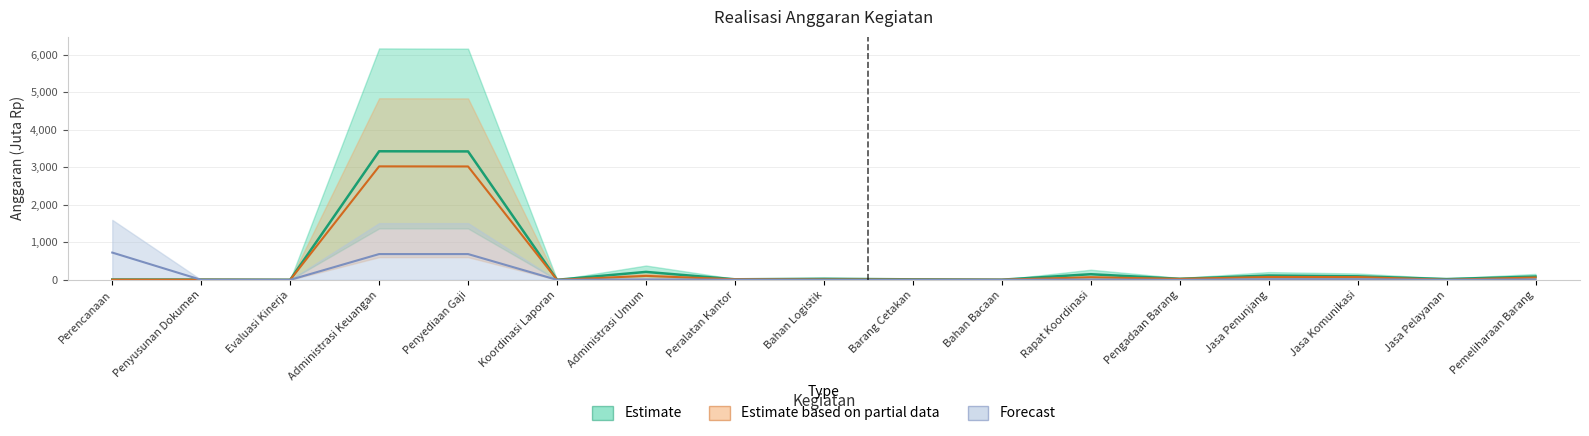

How many values in the Forecast series exceed 3?

9